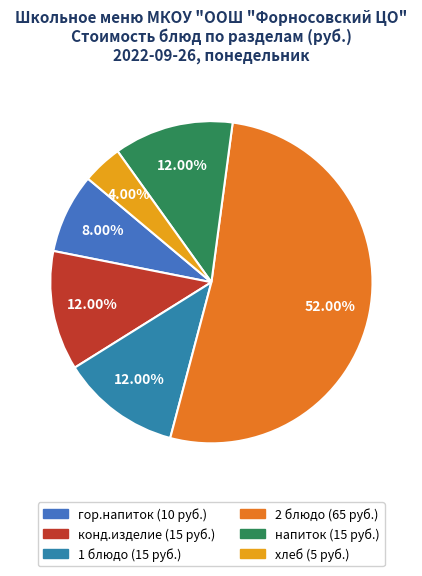

The хлеб slice represents 13% of the pie. True or false?

False